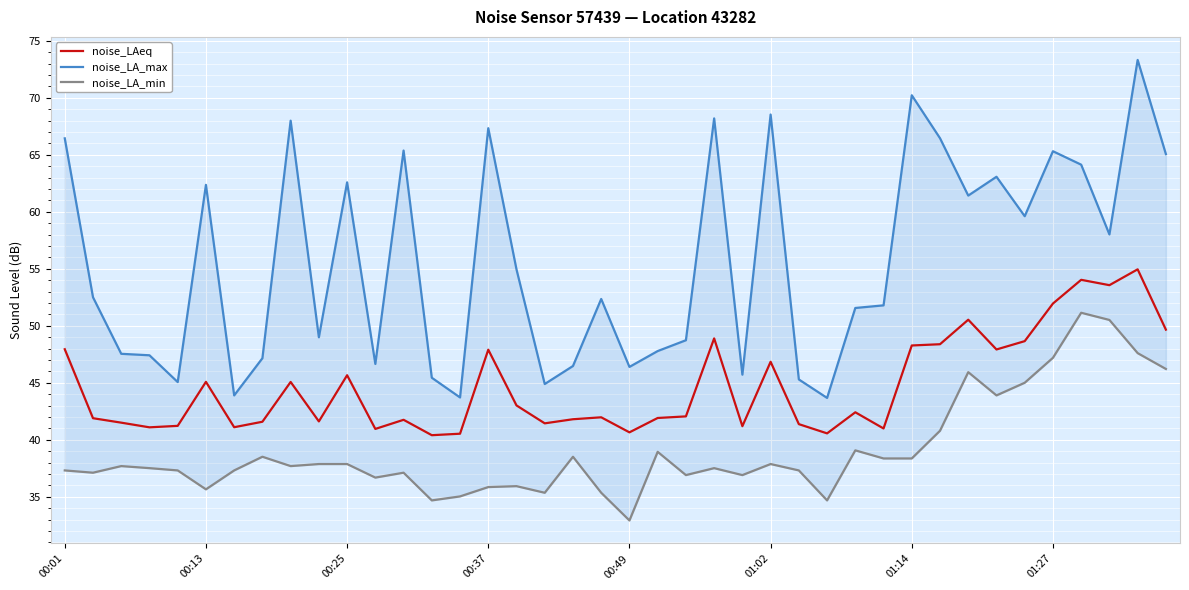

Which series has the largest total across all categories?

noise_LA_max